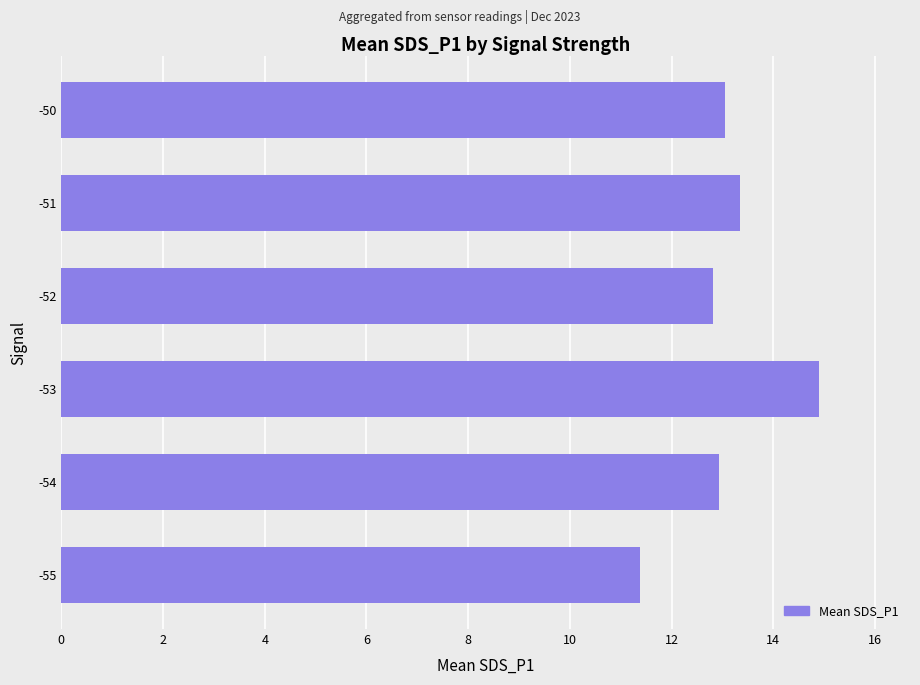

Which label corresponds to the largest value in the chart?

-53